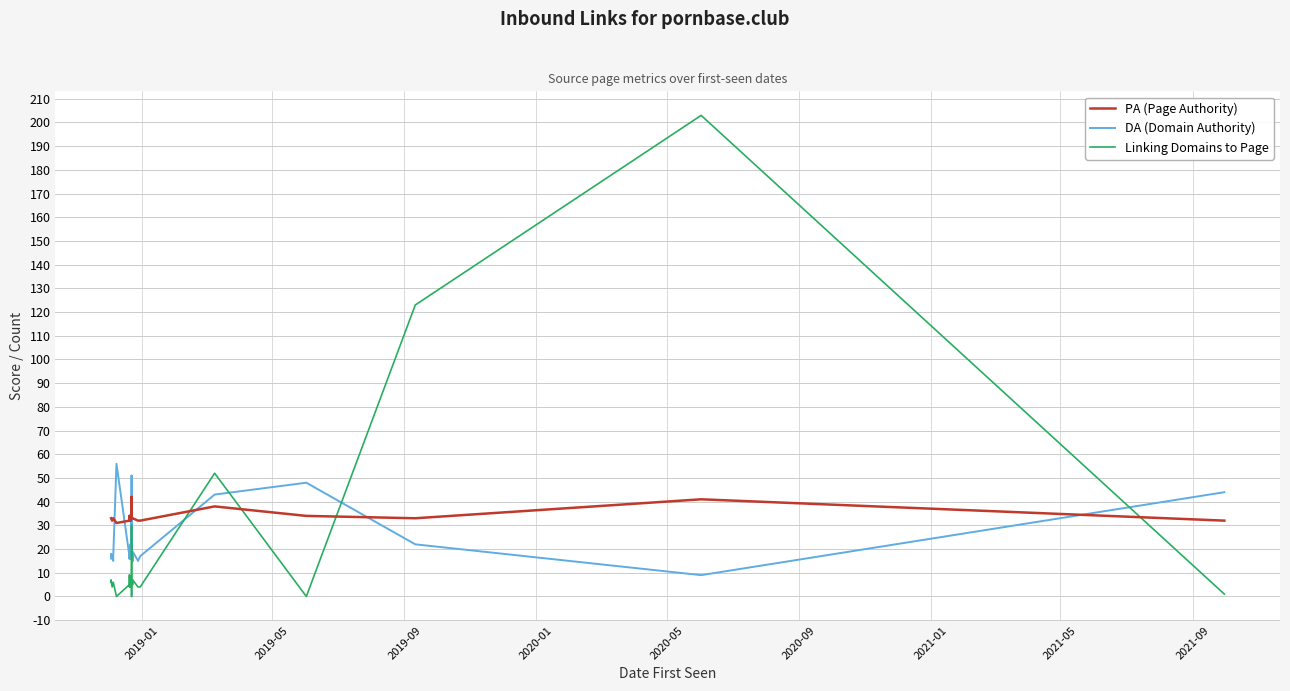

List the series in order of their peak value, highest first.

Linking Domains to Page, DA (Domain Authority), PA (Page Authority)